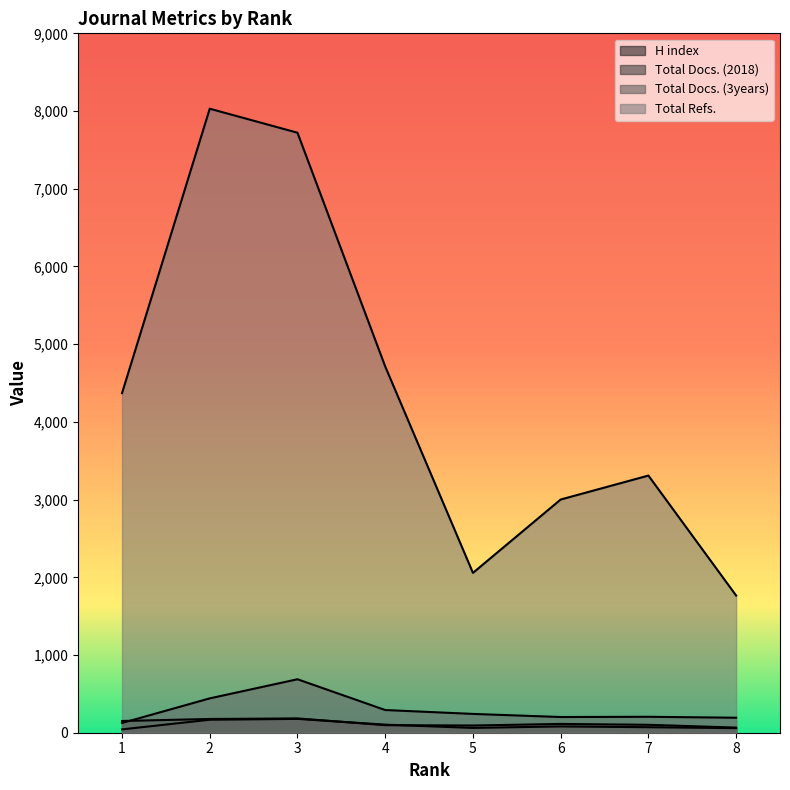

What is the minimum value shown in the chart?

43